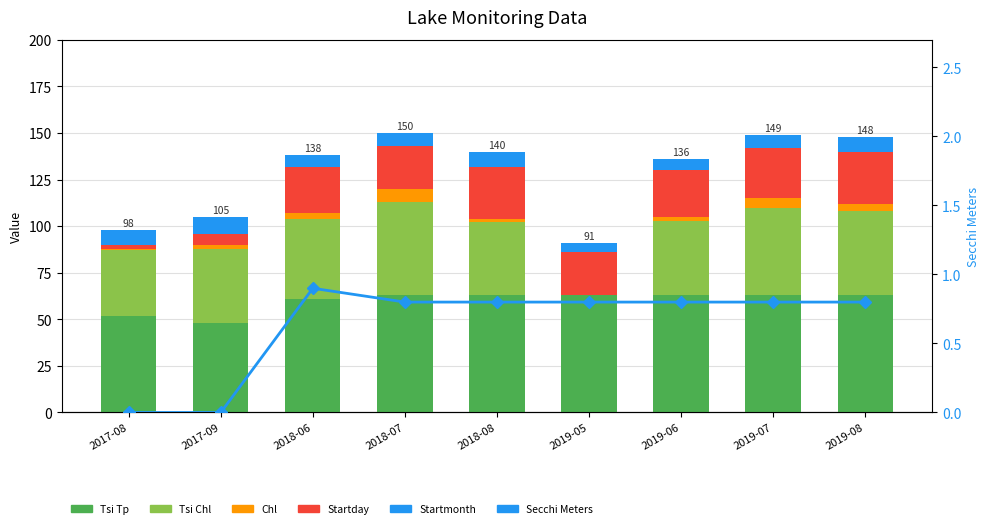

Reading left to right, transcribe all the data shown in this chart.

Tsi Tp: 2017-08=52.0	2017-09=48.0	2018-06=61.0	2018-07=63.0	2018-08=63.0	2019-05=63.0	2019-06=63.0	2019-07=63.0	2019-08=63.0
Tsi Chl: 2017-08=35.0	2017-09=40.0	2018-06=43.0	2018-07=50.0	2018-08=39.0	2019-05=0.0	2019-06=40.0	2019-07=47.0	2019-08=45.0
Chl: 2017-08=1.0	2017-09=2.0	2018-06=3.0	2018-07=7.0	2018-08=2.0	2019-05=0.0	2019-06=2.0	2019-07=5.0	2019-08=4.0
Startday: 2017-08=2.0	2017-09=6.0	2018-06=25.0	2018-07=23.0	2018-08=28.0	2019-05=23.0	2019-06=25.0	2019-07=27.0	2019-08=28.0
Startmonth: 2017-08=8.0	2017-09=9.0	2018-06=6.0	2018-07=7.0	2018-08=8.0	2019-05=5.0	2019-06=6.0	2019-07=7.0	2019-08=8.0
Secchi Meters: 2017-08=0.0	2017-09=0.0	2018-06=0.9	2018-07=0.8	2018-08=0.8	2019-05=0.8	2019-06=0.8	2019-07=0.8	2019-08=0.8